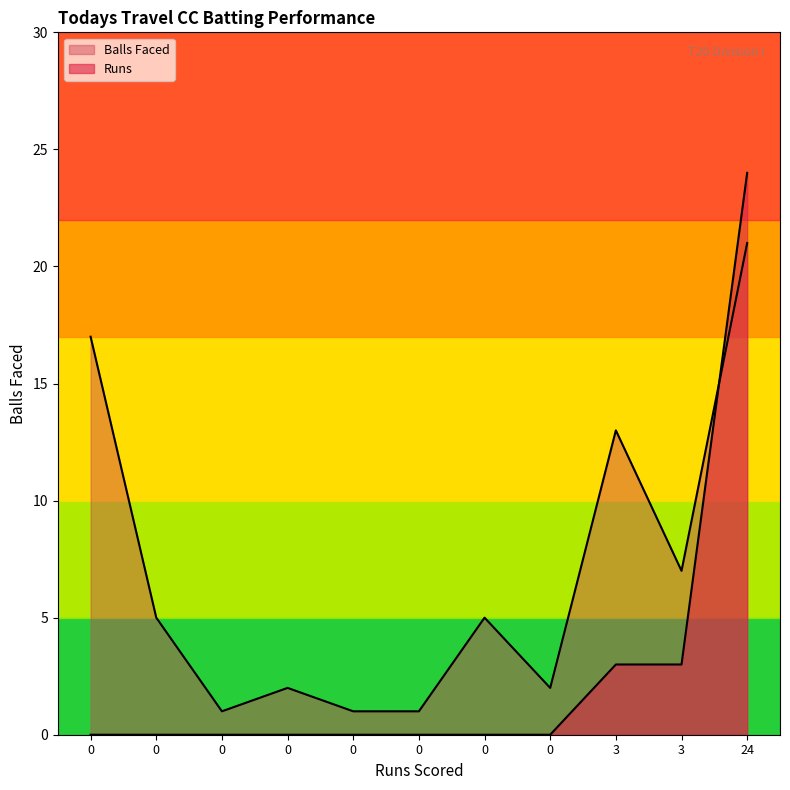

How many lines are shown in the chart?

2